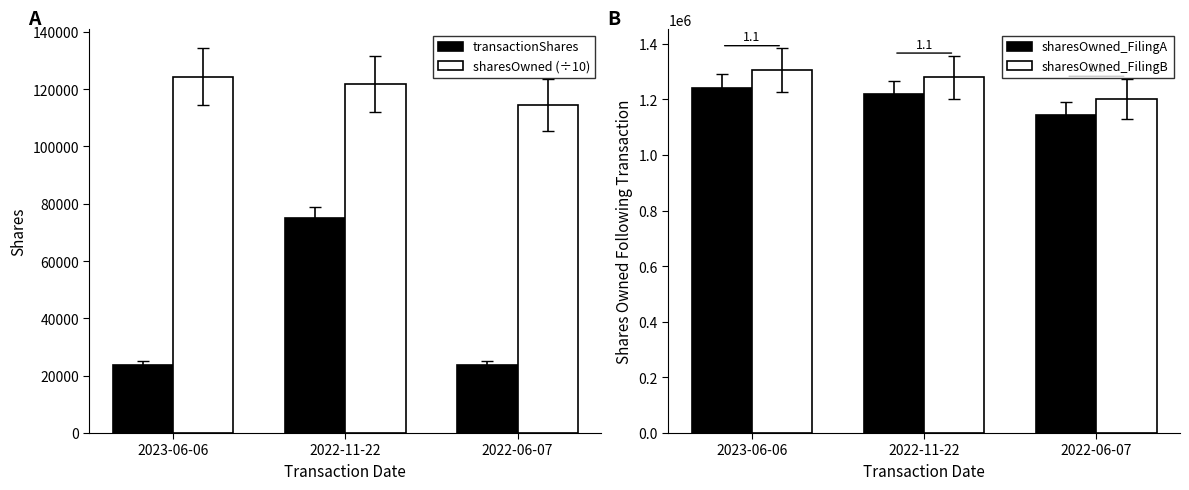

Rank the categories by sharesOwned_FilingB value from lowest to highest.

2022-06-07, 2022-11-22, 2023-06-06